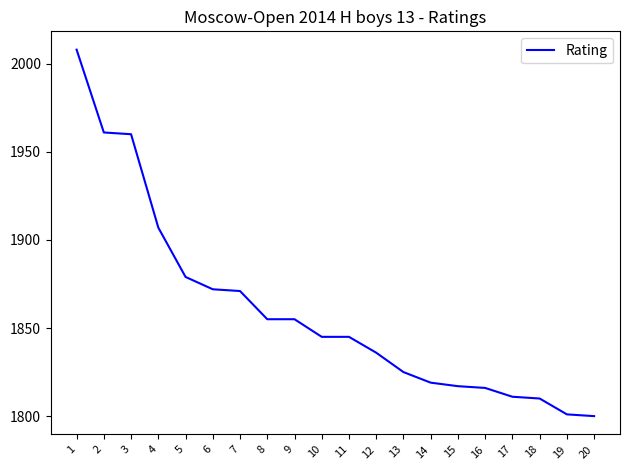

What is the difference between the values at 14 and 11?

26